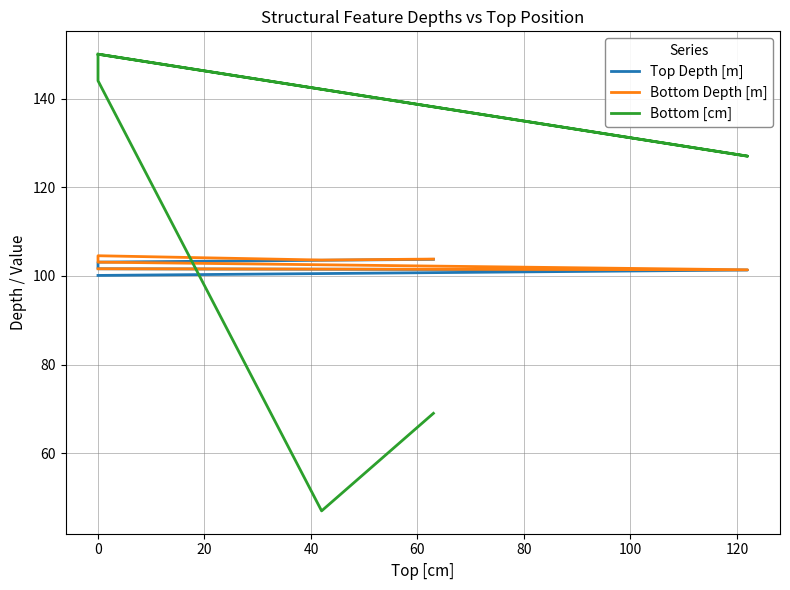

What is the difference between the Bottom Depth [m] values at 80 and 0?

2.4